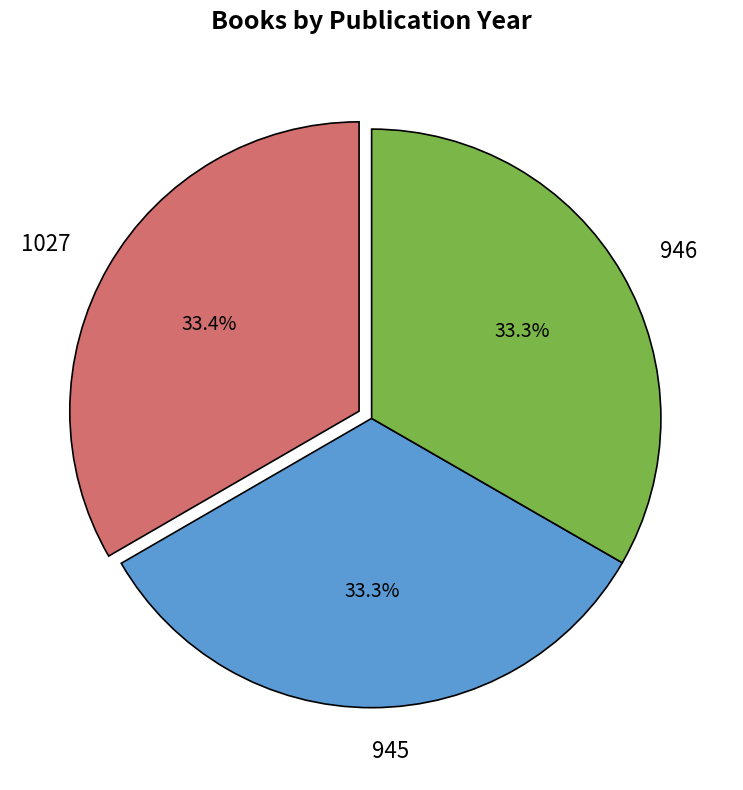

Does any single category account for the majority?

No